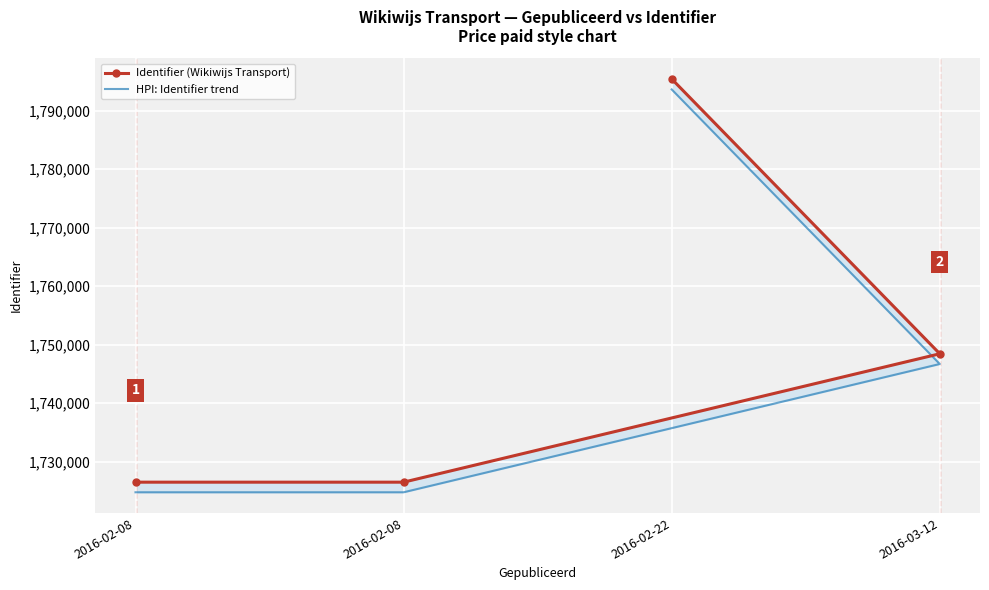

List the series in order of their overall mean, highest first.

Identifier (Wikiwijs Transport), HPI: Identifier trend